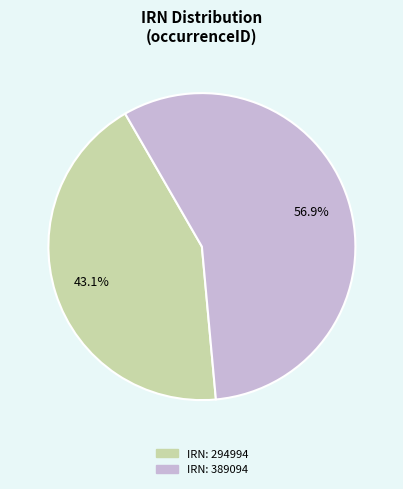

What is the total percentage of IRN: 294994 and IRN: 389094?

100.0%